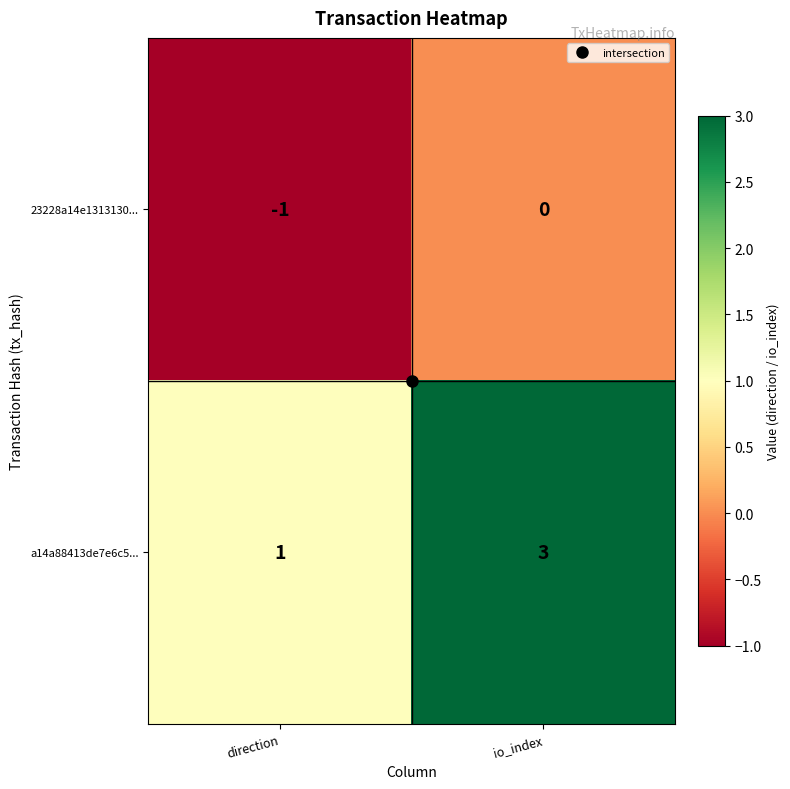

Count the number of categories in the chart.

2